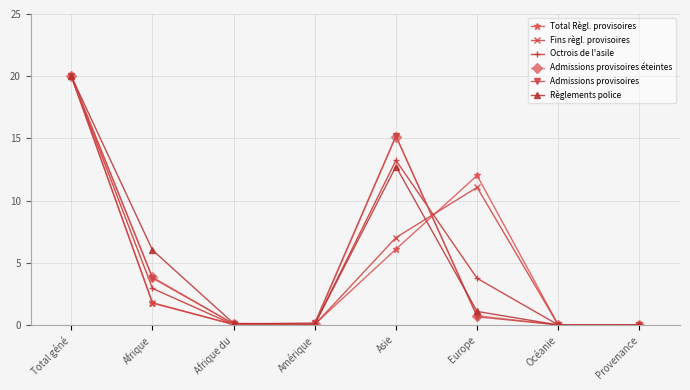

At which label does Octrois de l'asile reach its peak?

Total géné